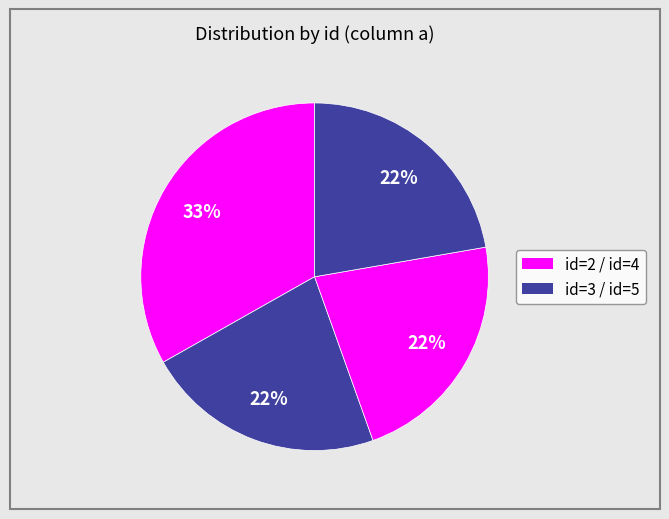

Count the number of slices in the pie.

4